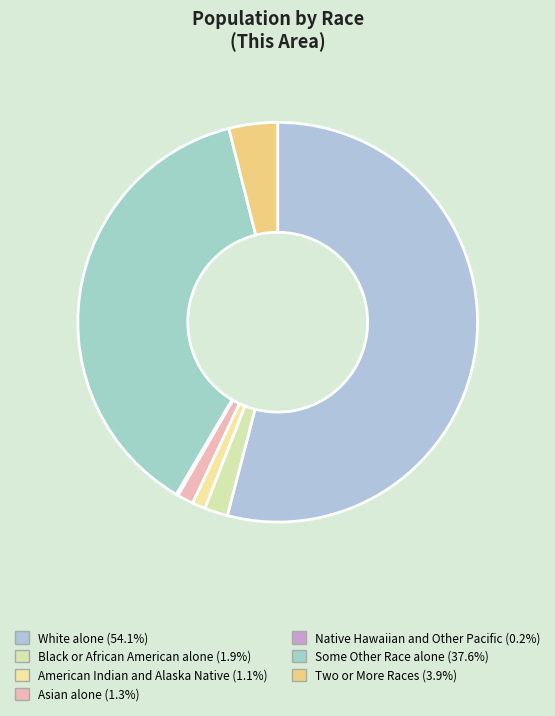

Which category has the biggest portion of the pie?

White alone